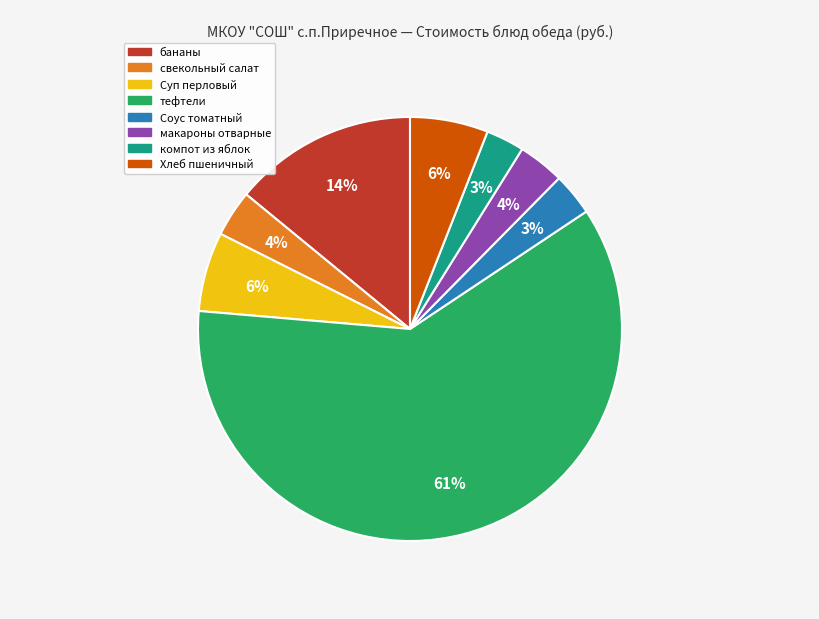

To the nearest percent, what is the difference between the компот из яблок and бананы slice percentages?

11%